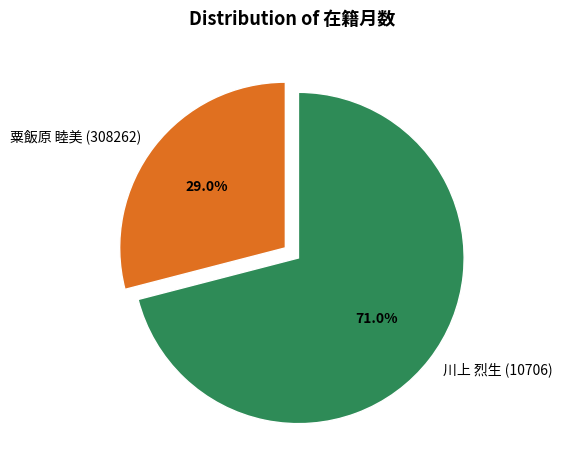

True or false: 川上 烈生 (10706) accounts for 71% of the total.

True